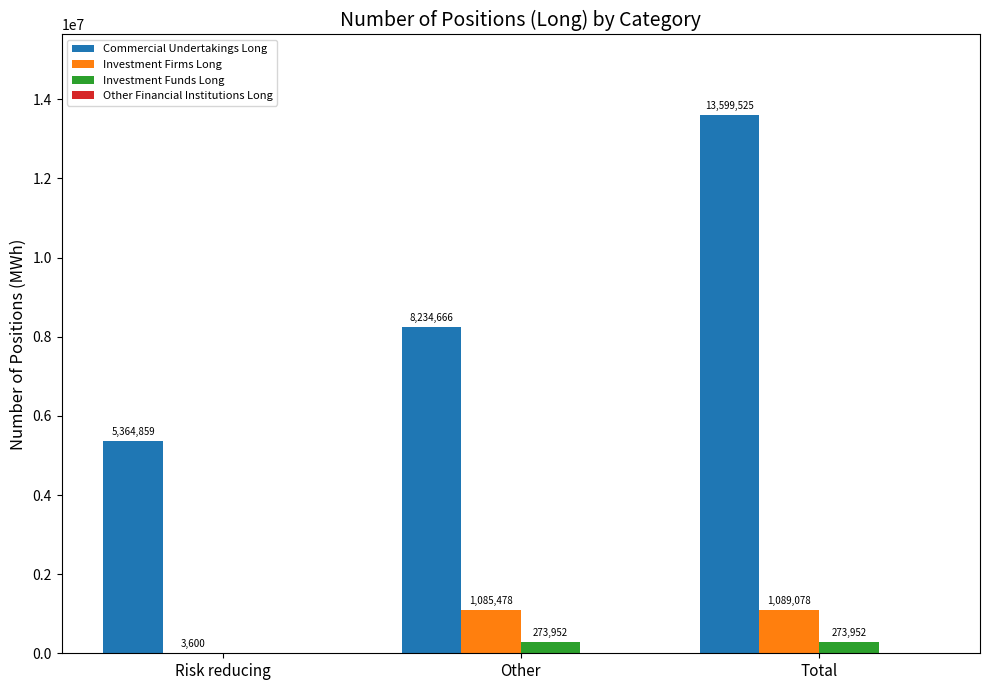

What is the sum of all Investment Firms Long values?

2178156